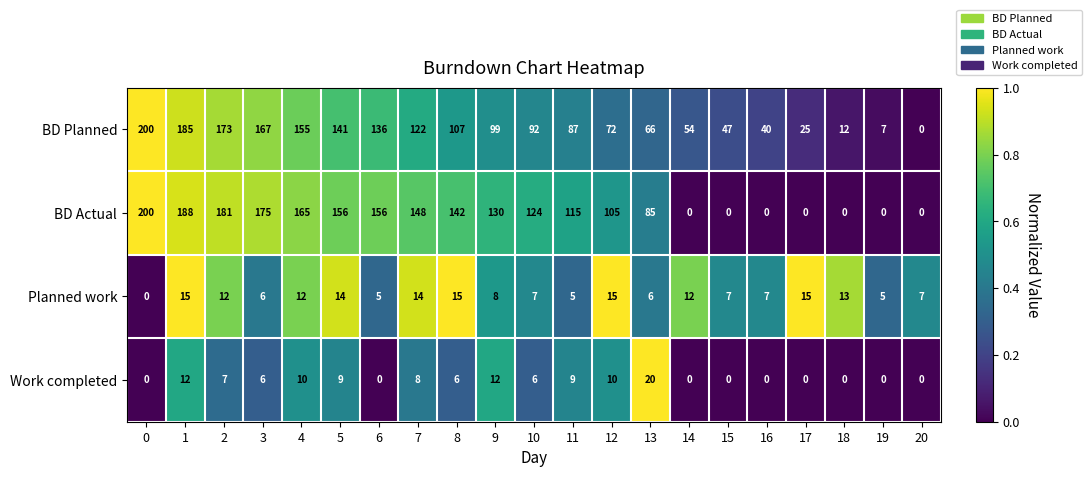

Where is BD Actual nearest to the value 100?

12